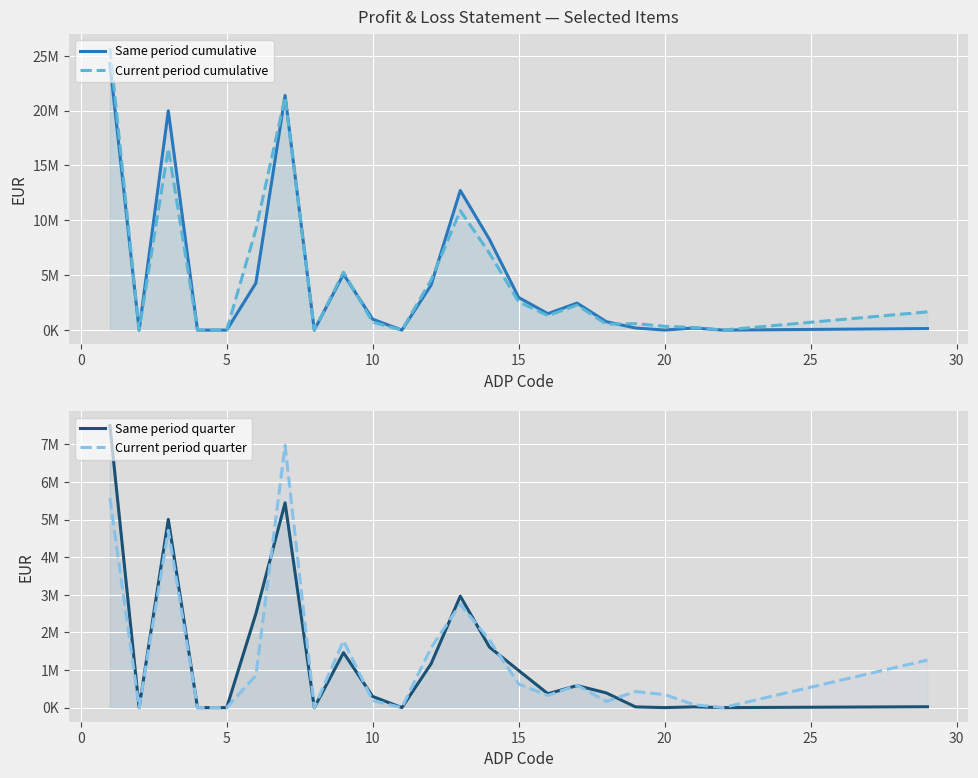

How many positive values does the Current period cumulative series have?

17